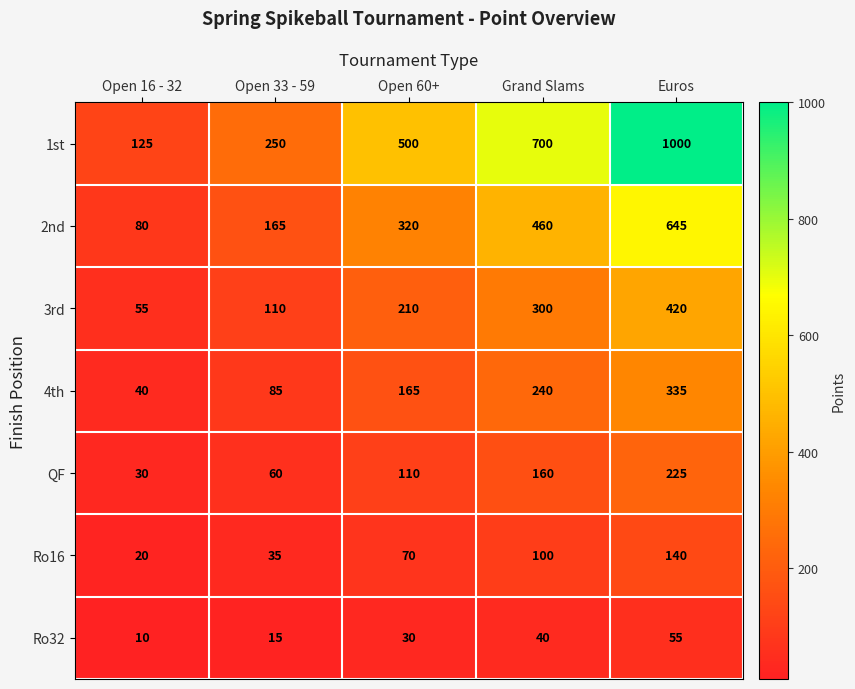

How many categories are shown in the chart?

5